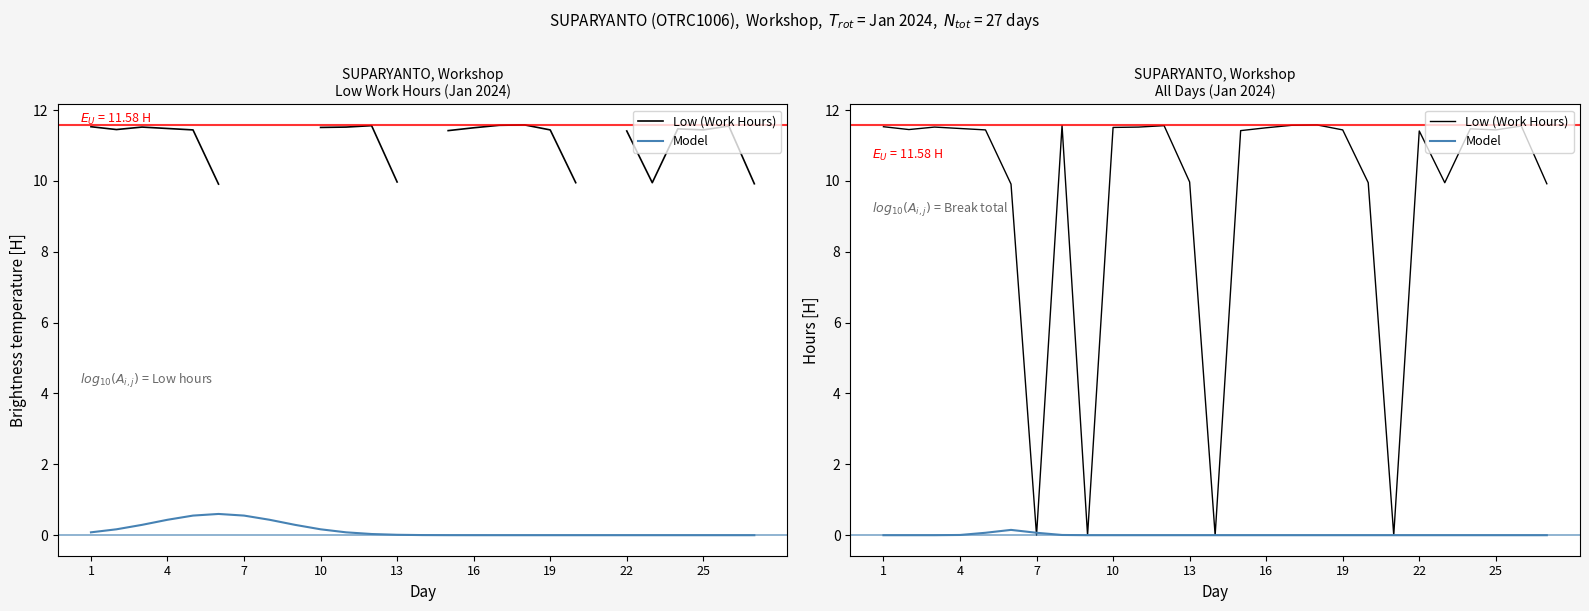

What is the average value of the Low (Work Hours) series?

9.5